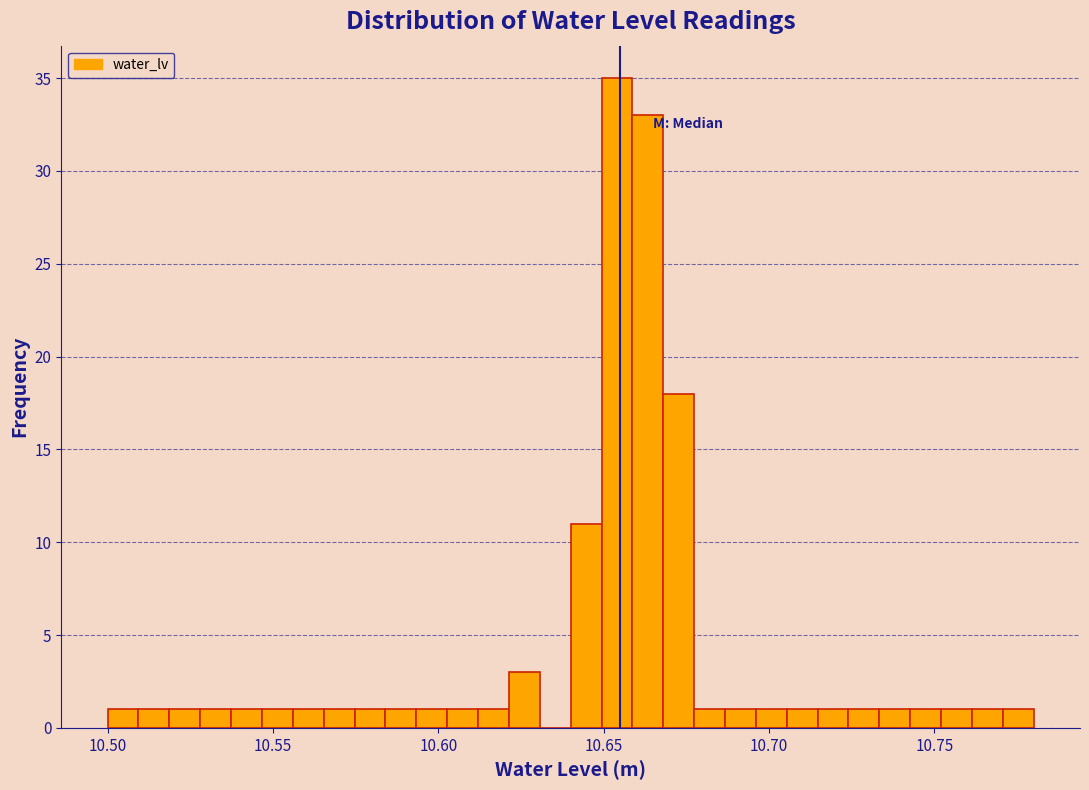

Around what value on the x-axis is the tallest bar? Give the approximate position of its centre, as read against the axis.

10.655